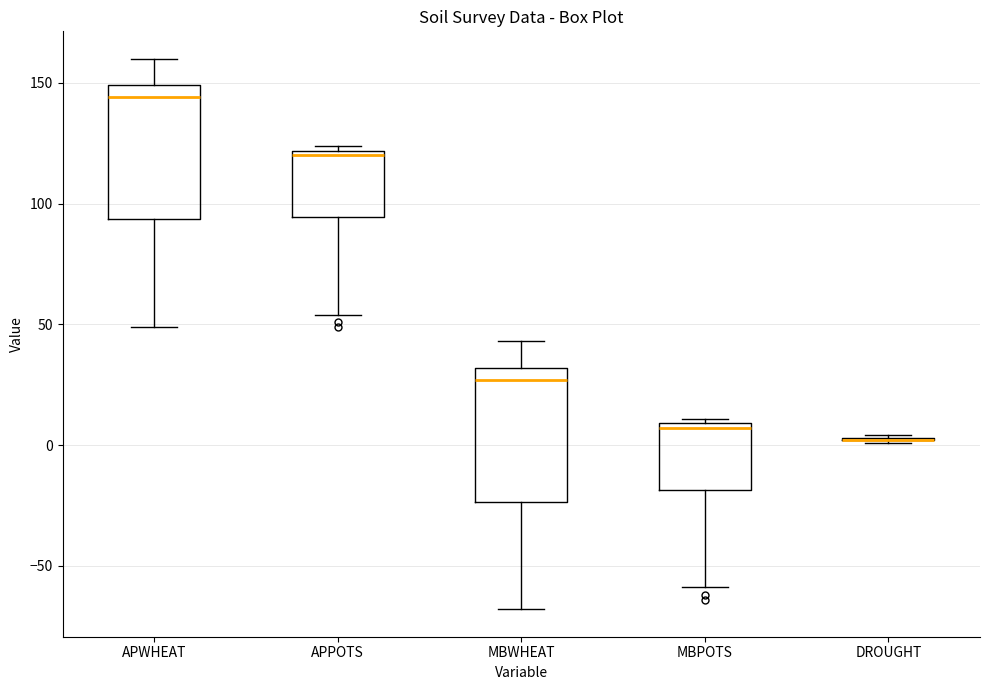

Where is the upper edge of the box for APPOTS on the y-axis? The values are not printed on the chart, so give them approximately, as read against the axis.

120